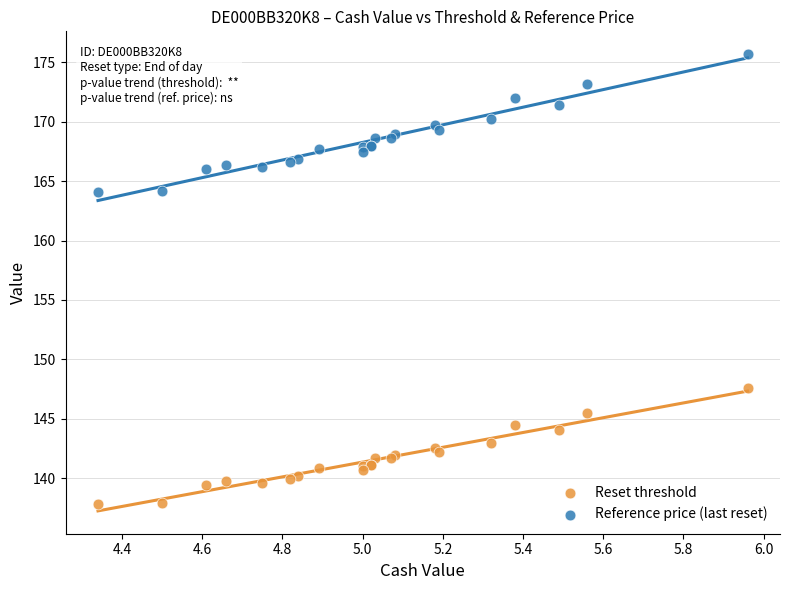

Which series contains the highest Y value?

Reference price (last reset)